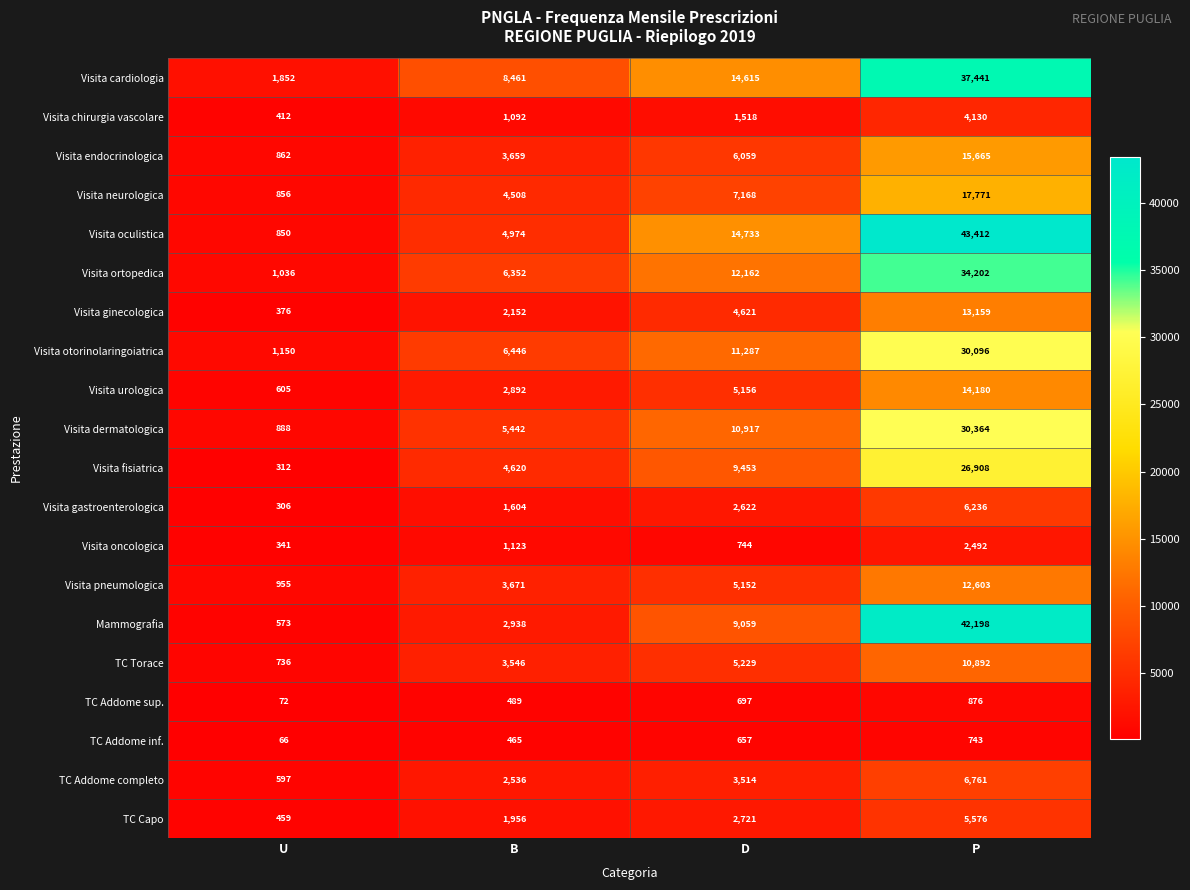

What is the difference between the highest and lowest values at B?

7996